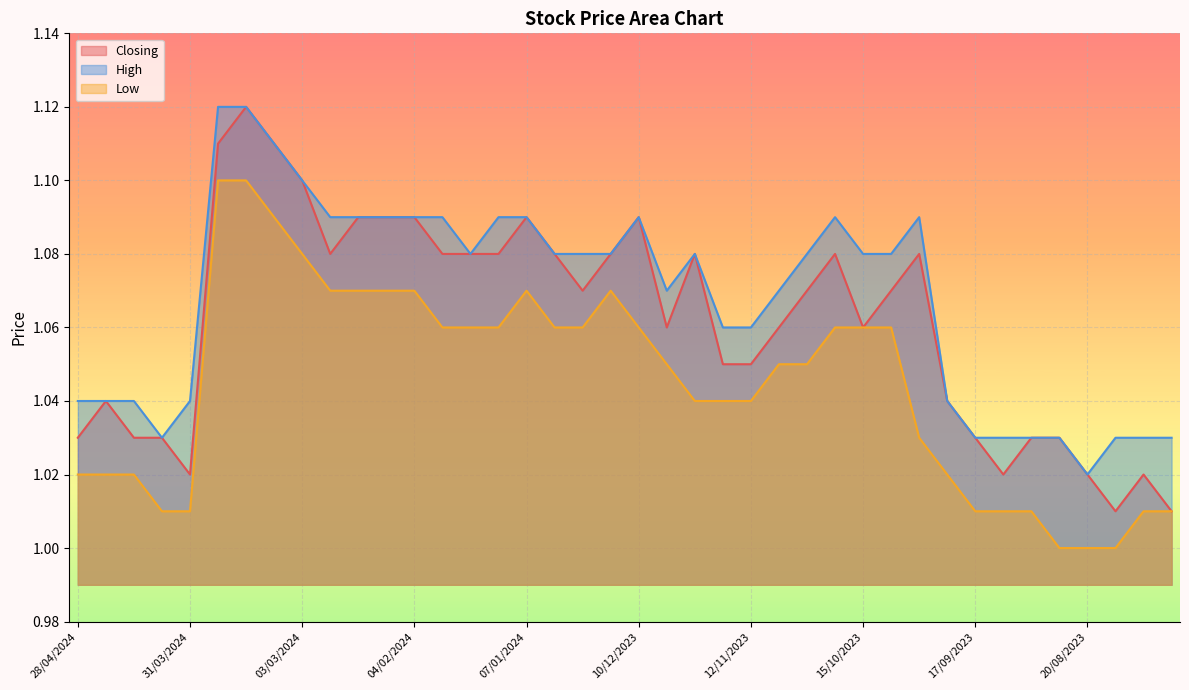

Is the value of Low at 27/08/2023 greater than the value of High at 17/12/2023?

No